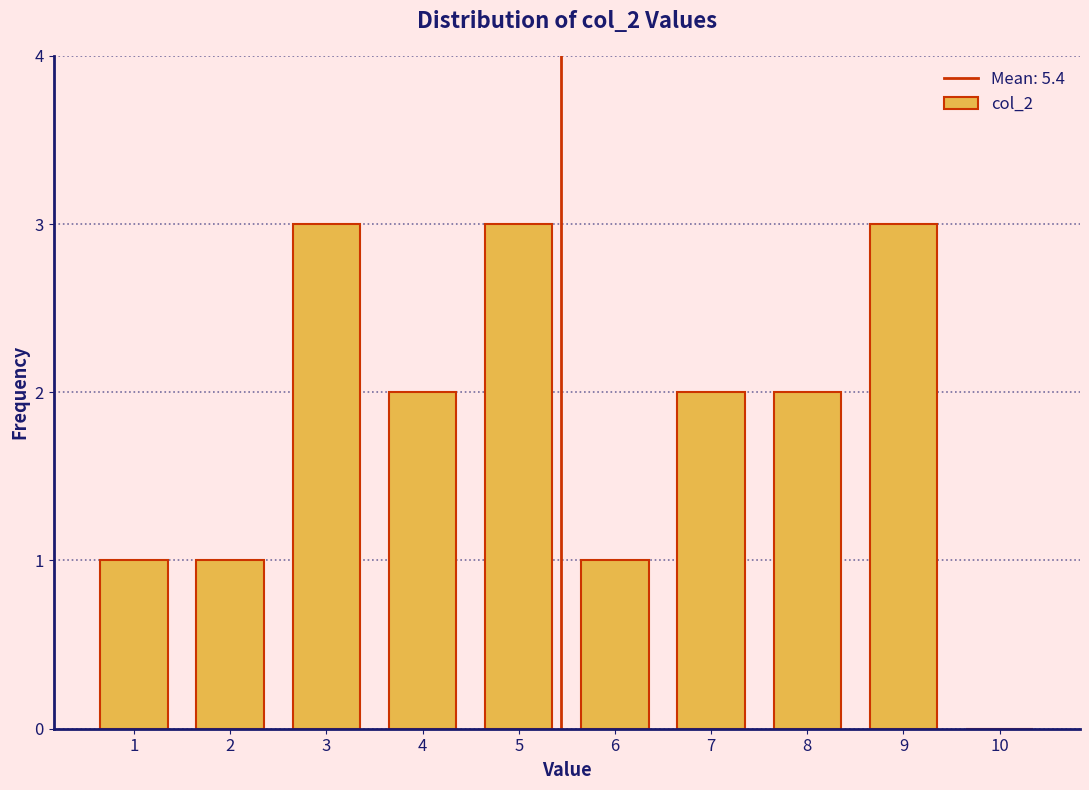

Reading left to right, list every bar in this chart as the range it spans on the x-axis followed by its height. The values are not printed on the chart, so give them approximately, as read against the axis.

0.5 to 1.5: 1
1.5 to 2.5: 1
2.5 to 3.5: 3
3.5 to 4.5: 2
4.5 to 5.5: 3
5.5 to 6.5: 1
6.5 to 7.5: 2
7.5 to 8.5: 2
8.5 to 9.5: 3
9.5 to 10.5: 0